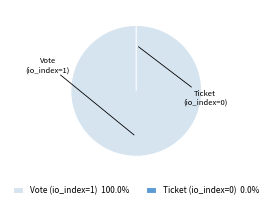

Is the sum of Vote (io_index=1) and Ticket (io_index=0) greater than half?

Yes